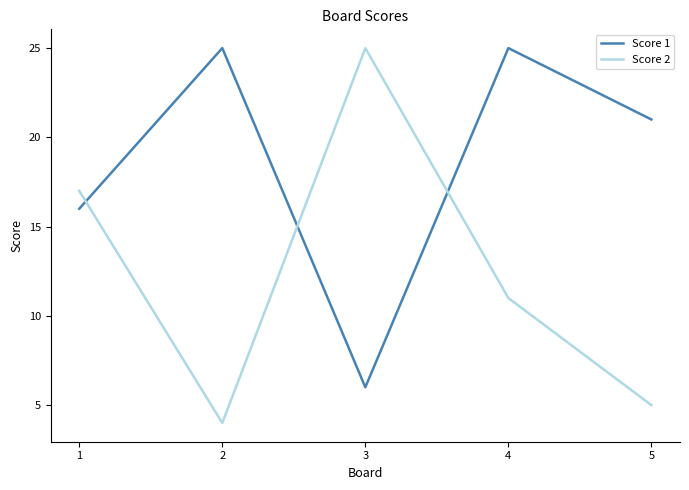

The value of Score 2 at 1 is 17. True or false?

True